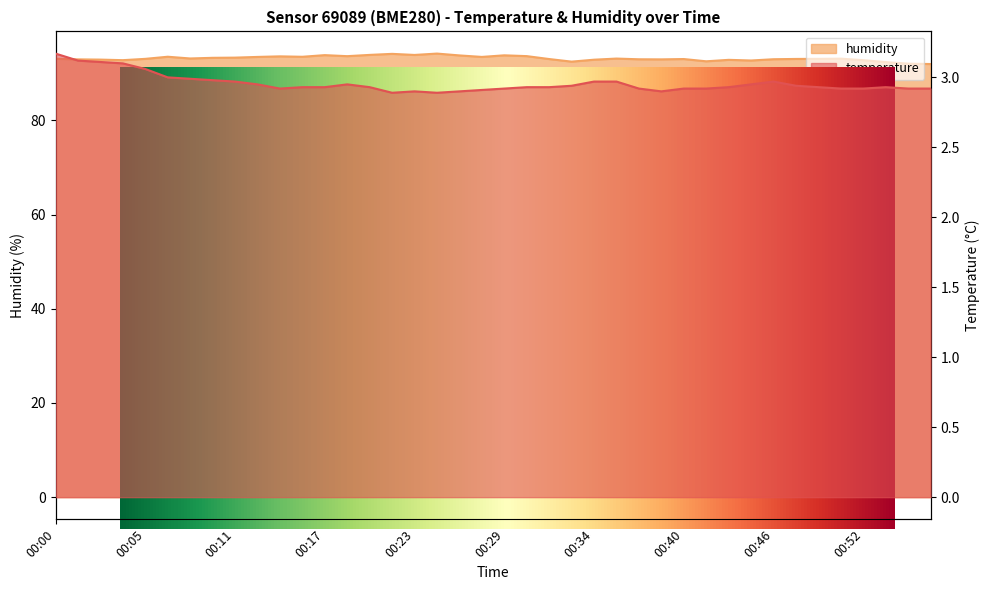

Reading right to left, list all the values displayed in this chart.

temperature: 2.9	2.9	2.9	2.9	2.9	2.9	2.9	3.0	3.0	2.9	2.9	2.9	2.9	2.9	3.0	3.0	2.9	2.9	2.9	2.9	2.9	2.9	2.9	2.9	2.9	2.9	3.0	2.9	2.9	2.9	3.0	3.0	3.0	3.0	3.0	3.1	3.1	3.1	3.1	3.2
humidity: 92.0	92.0	92.4	92.8	93.1	93.1	93.0	93.0	92.7	92.8	92.5	93.0	93.0	93.0	93.1	92.9	92.5	93.0	93.6	93.8	93.5	93.8	94.2	93.9	94.1	93.9	93.6	93.8	93.5	93.6	93.5	93.3	93.3	93.1	93.5	93.1	92.8	92.9	93.0	93.1